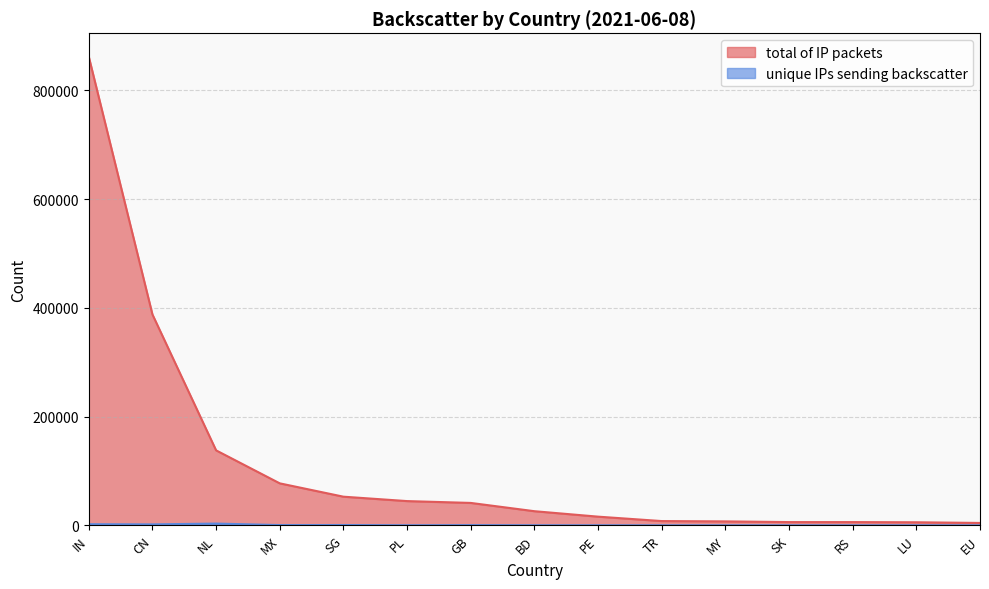

At which label is unique IPs sending backscatter closest to 1615?

CN